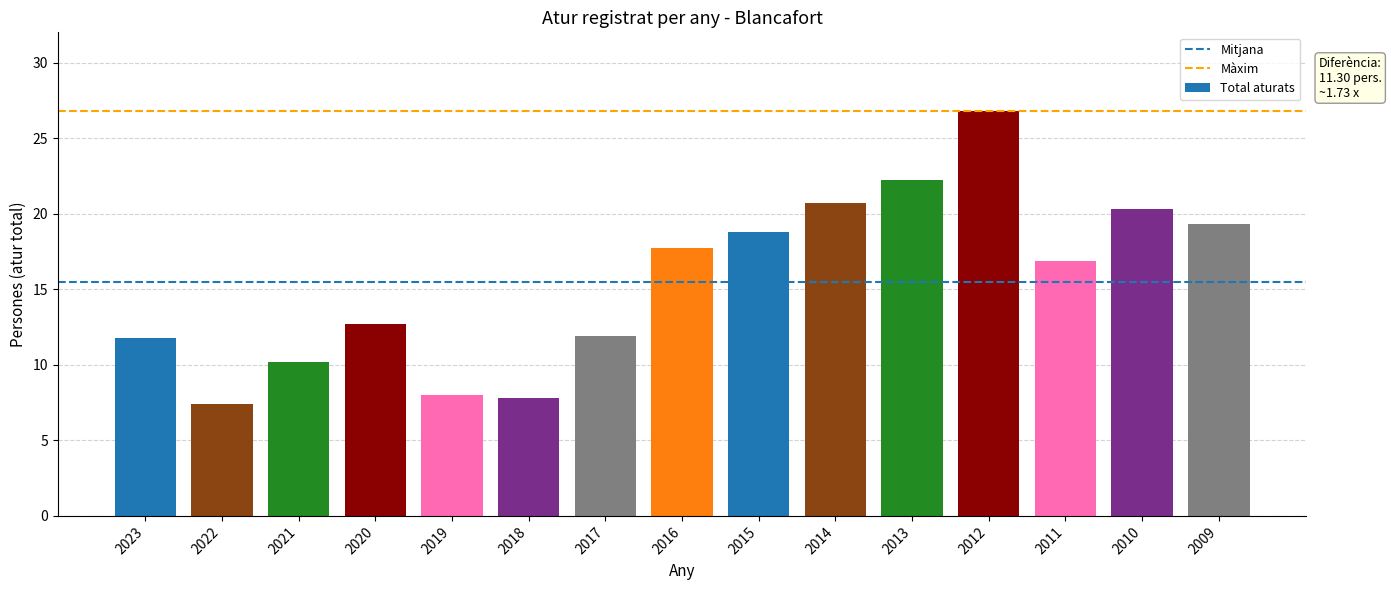

What is the average value?

15.5